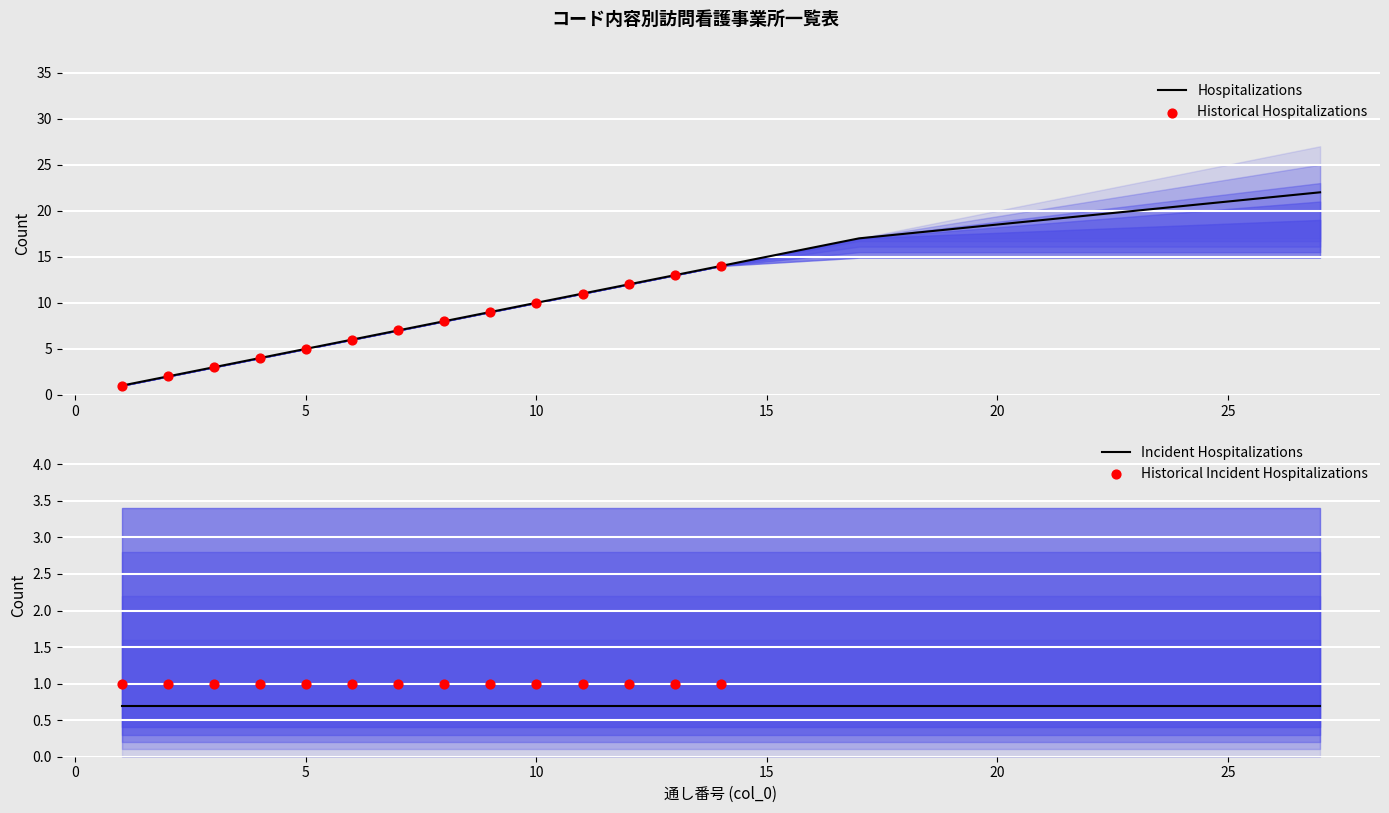

The value of Hospitalizations at 5 is 8.4. True or false?

False